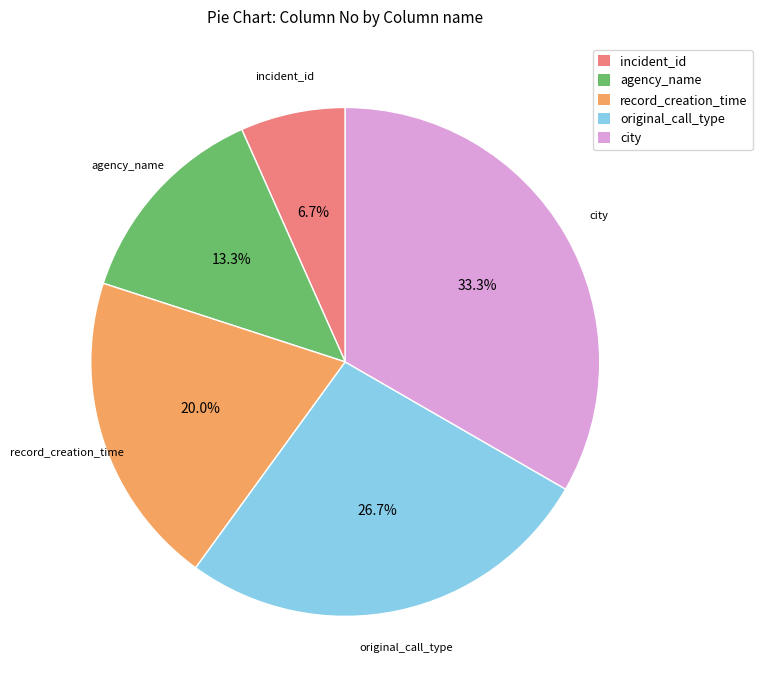

Rank the categories by value from highest to lowest.

city, original_call_type, record_creation_time, agency_name, incident_id